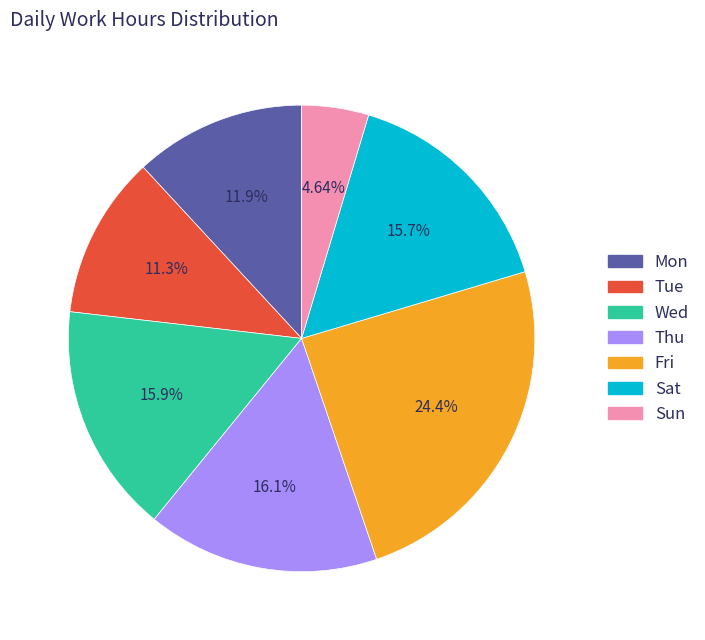

How many slices are in this pie chart?

7